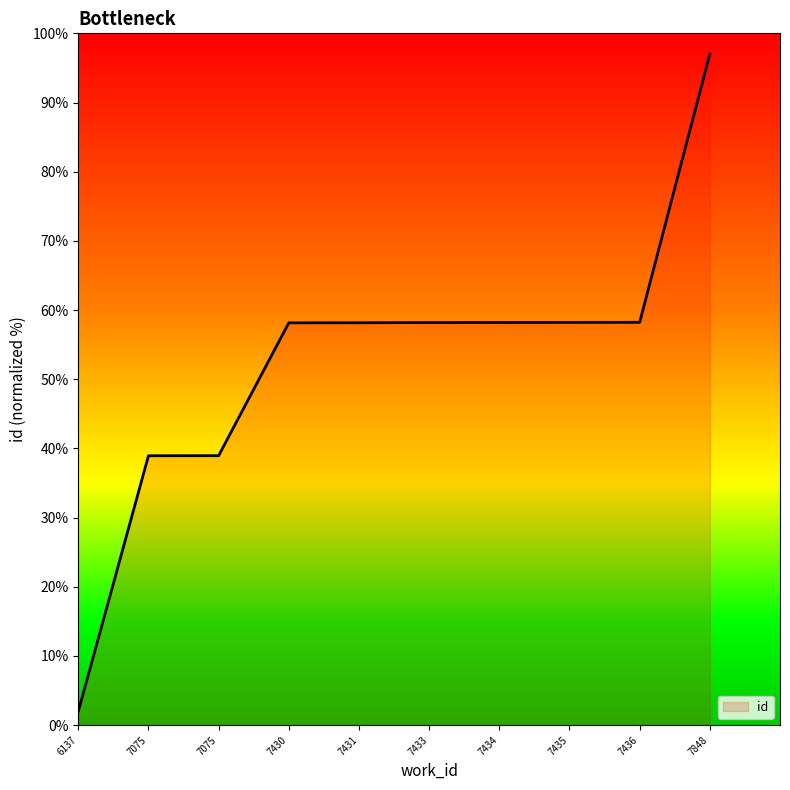

How many lines are shown in the chart?

1